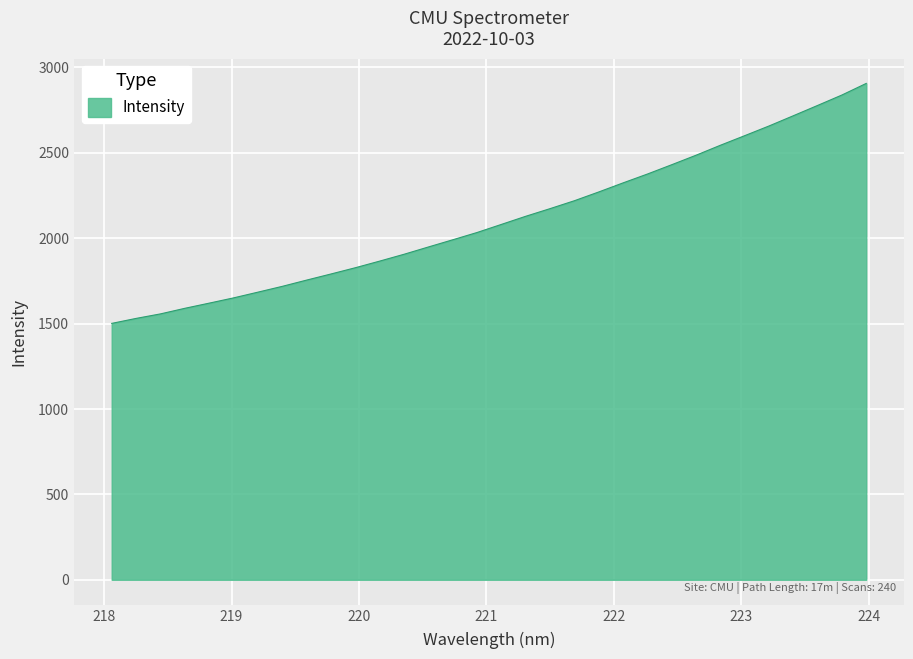

What is the greatest value displayed?

2906.6